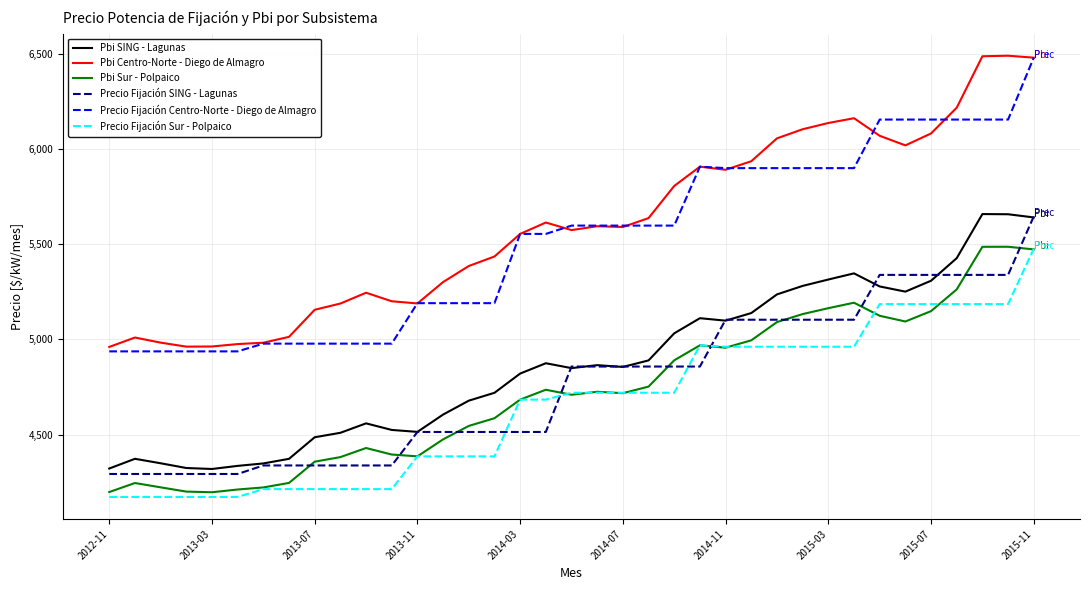

True or false: Pbi Centro-Norte - Diego de Almagro and Pbi Sur - Polpaico intersect in this chart.

False